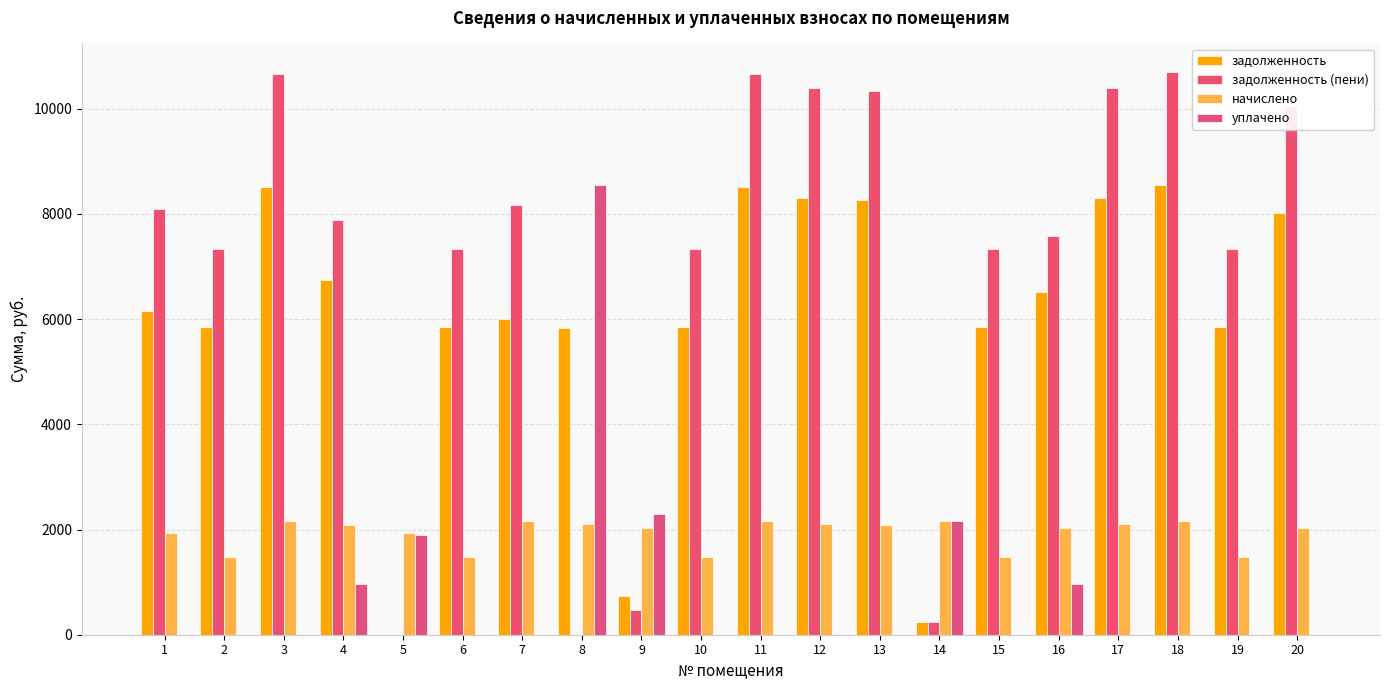

How many distinct data groups are displayed?

4